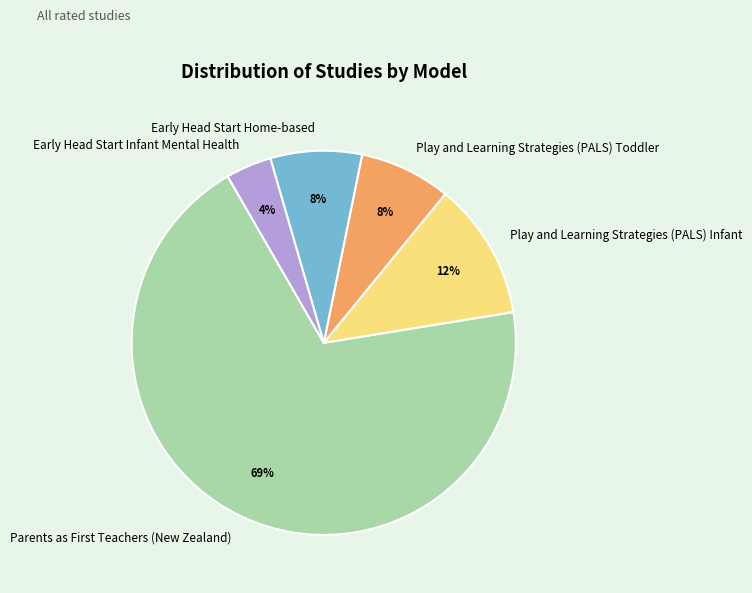

To the nearest percent, what portion does Early Head Start Infant Mental Health represent?

4%